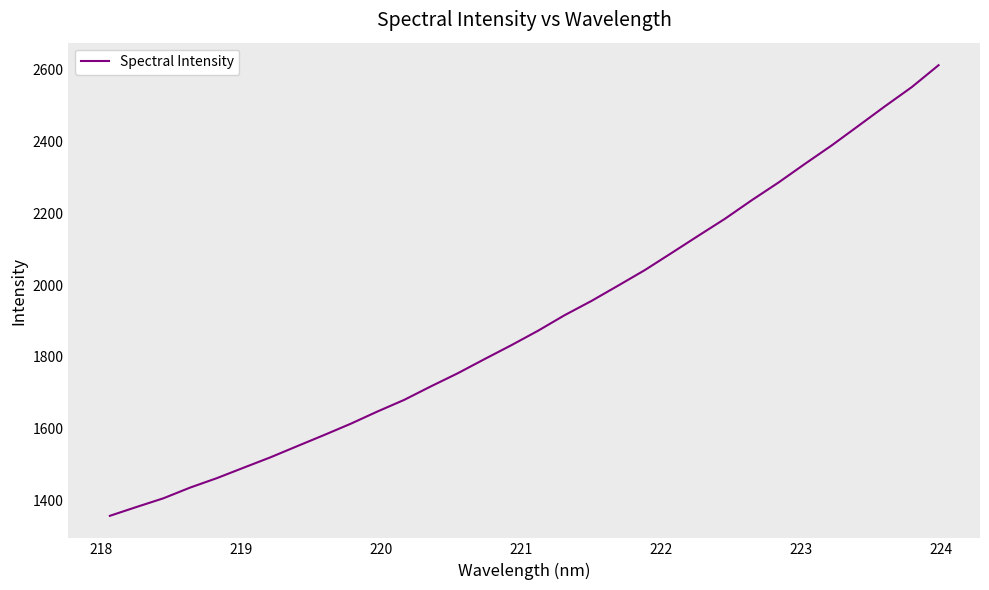

What is the difference between the maximum and minimum values?

1255.4